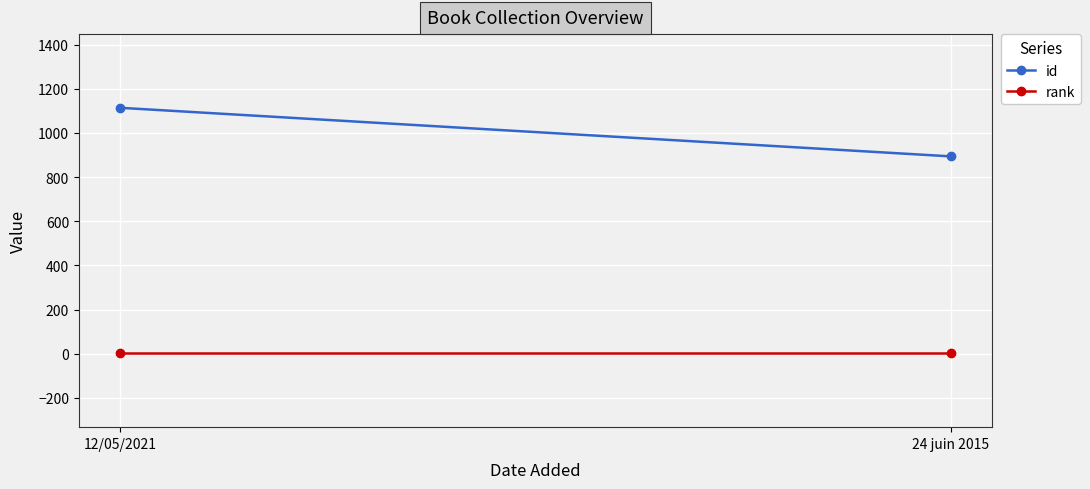

What are all the series names shown in the legend?

id, rank